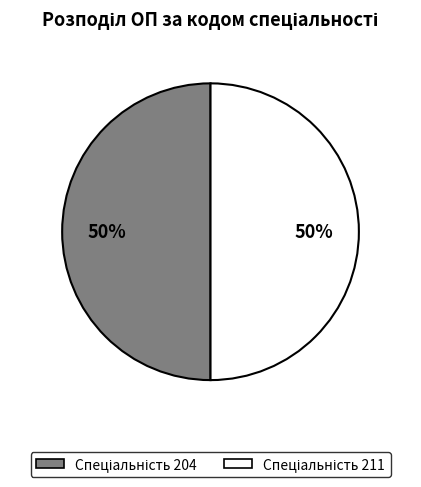

To the nearest percent, what is the average slice percentage?

50%